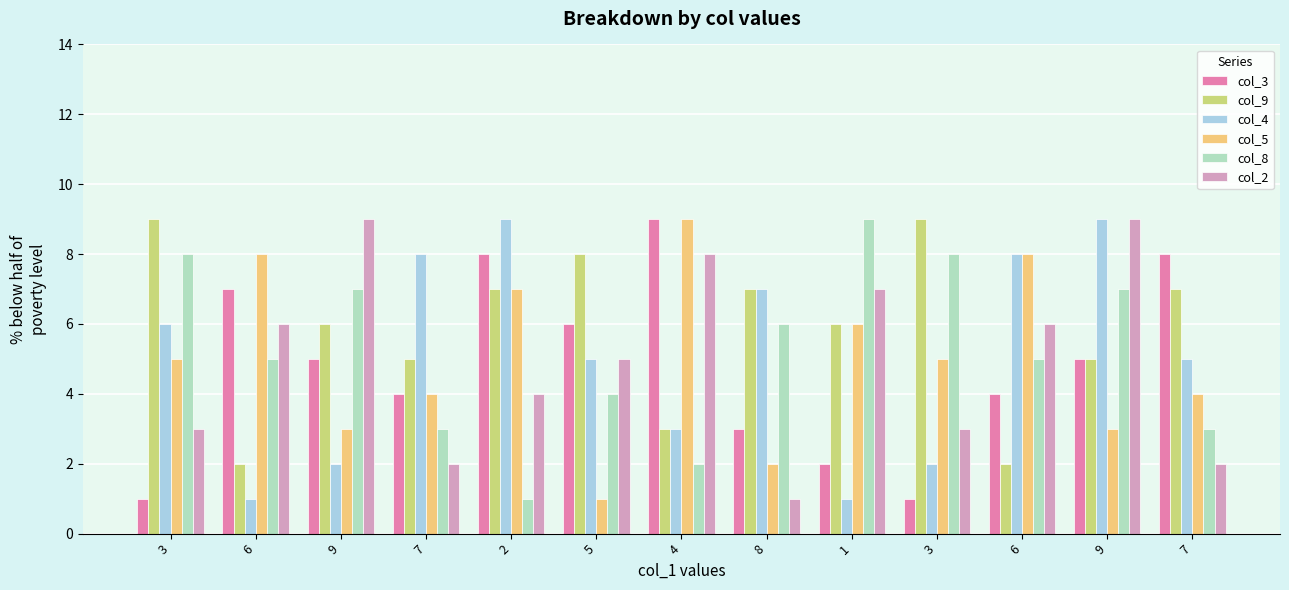

How many distinct data groups are displayed?

6